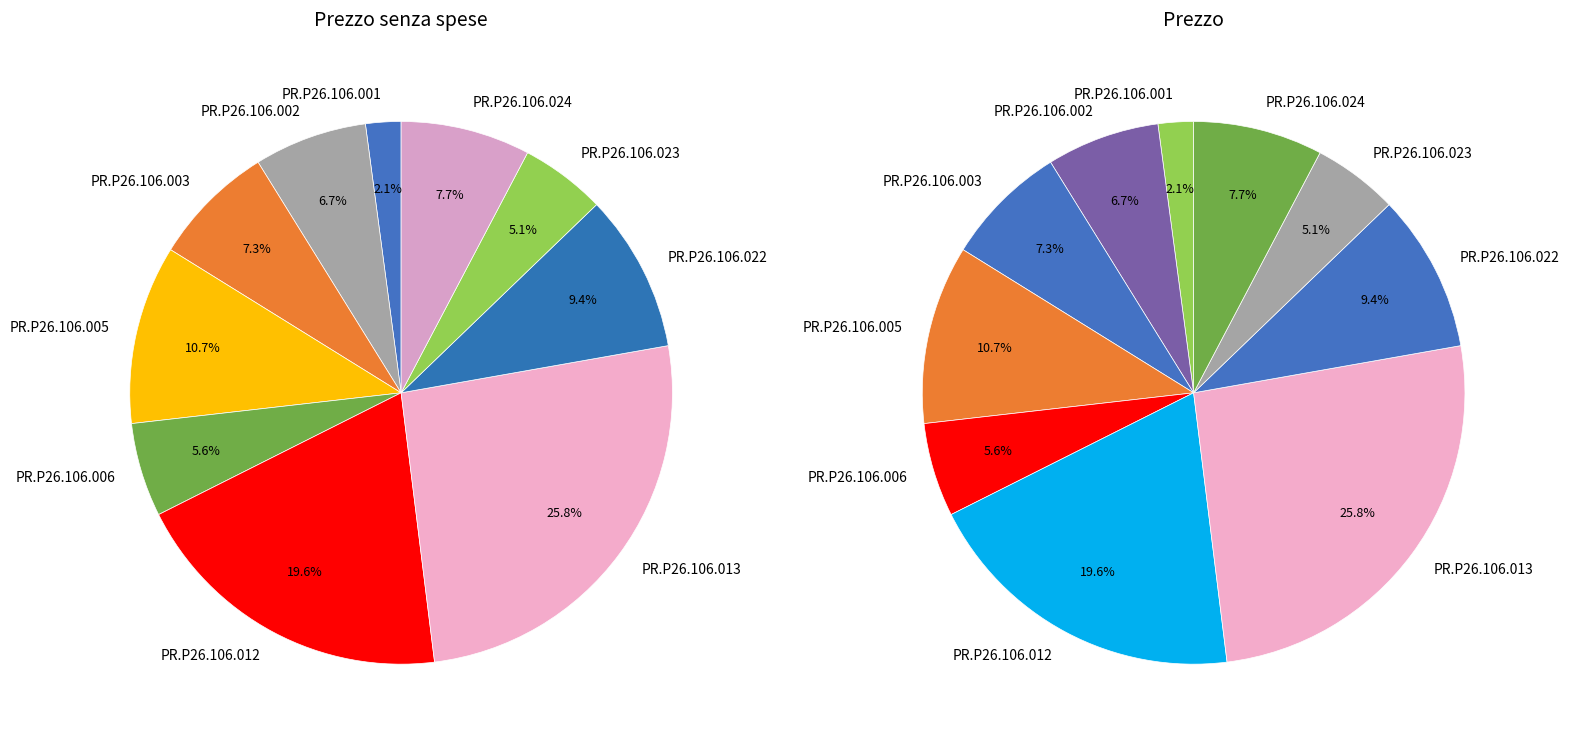

What is the smallest slice in the pie chart?

PR.P26.106.001